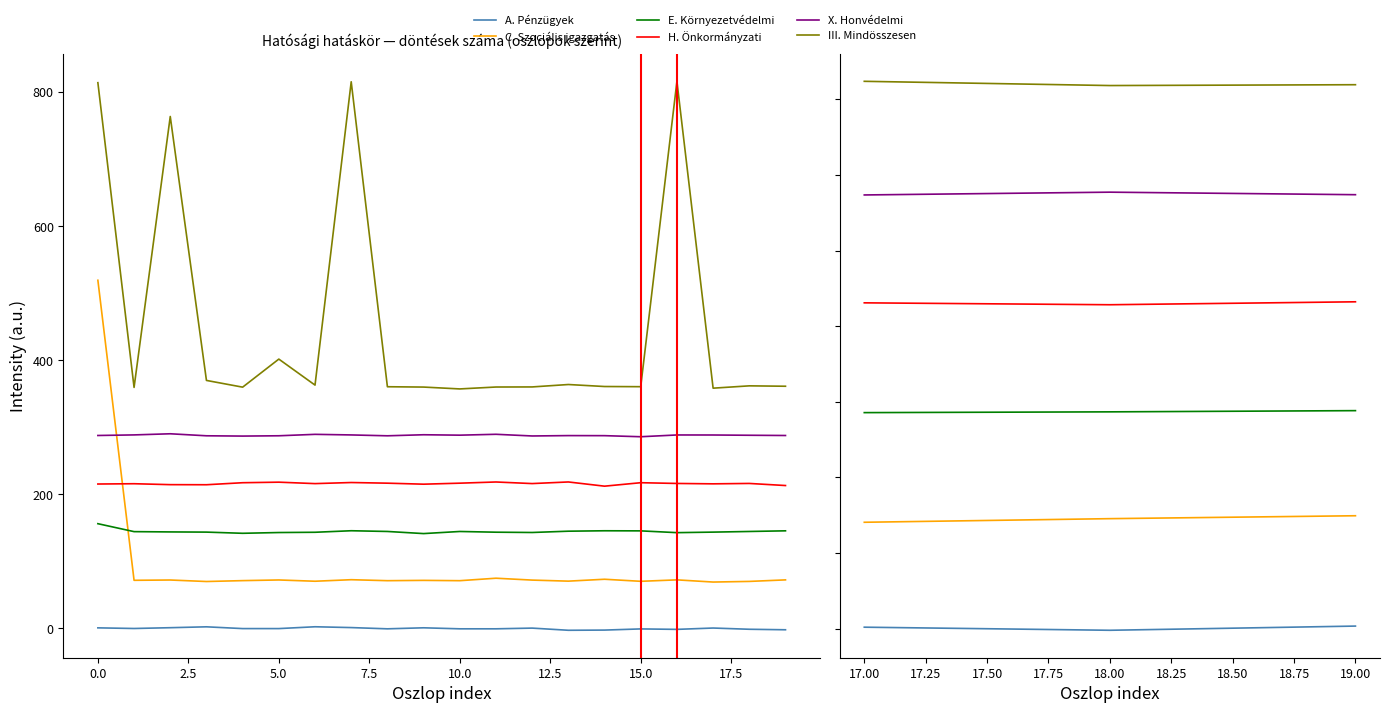

Is this an area chart (filled region under the line)?

No